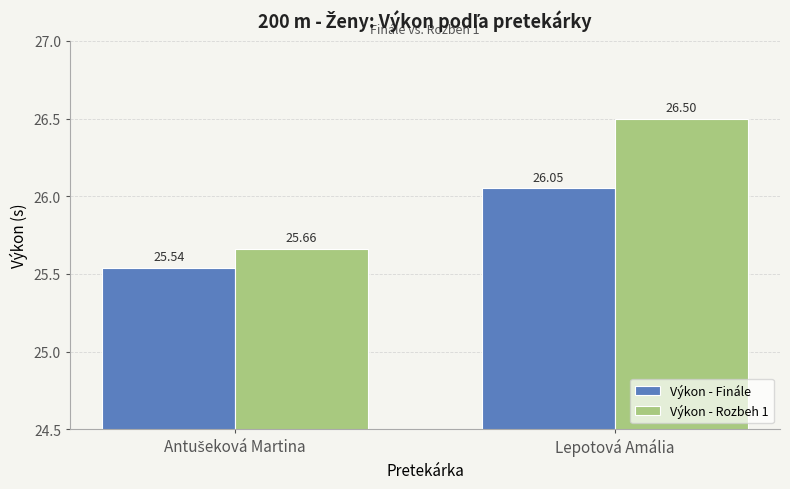

What is the average value of the Výkon - Finále series?

25.8